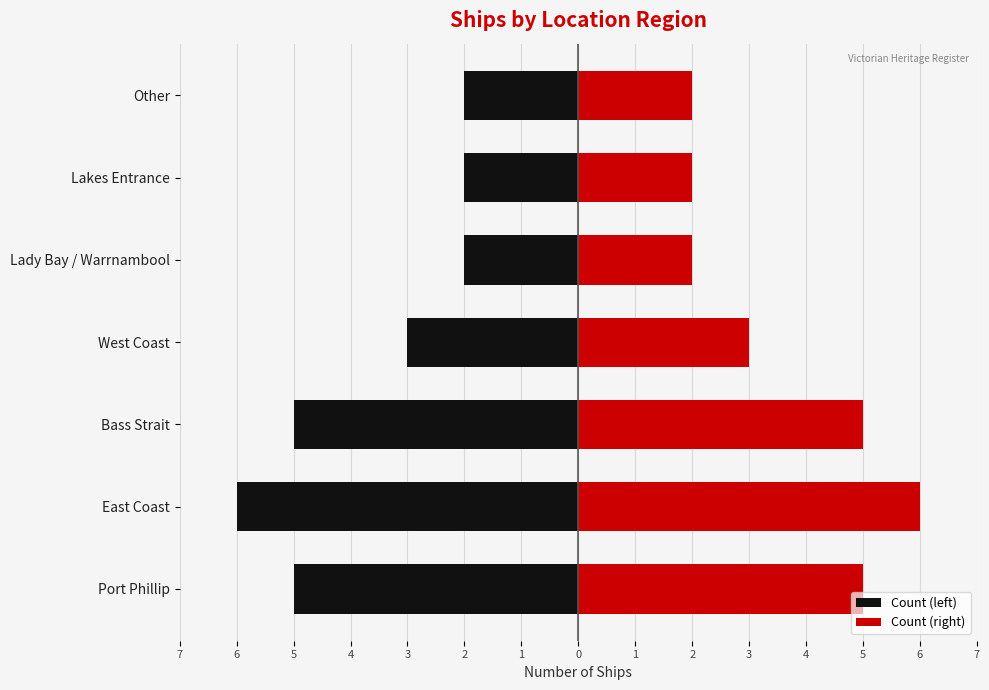

How many bars are there in total?

14